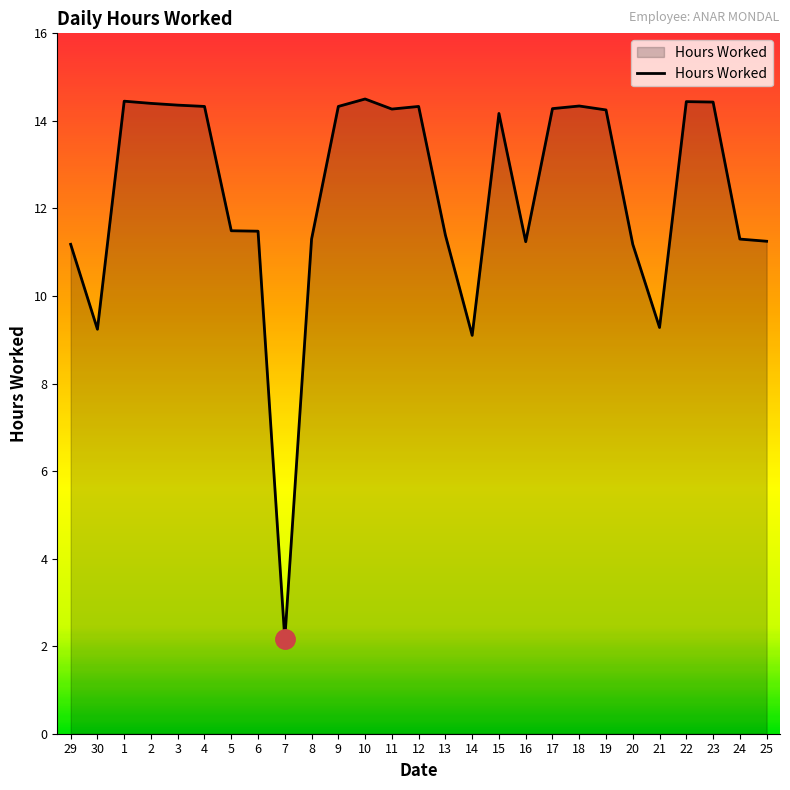

Does the chart have visible grid lines?

No